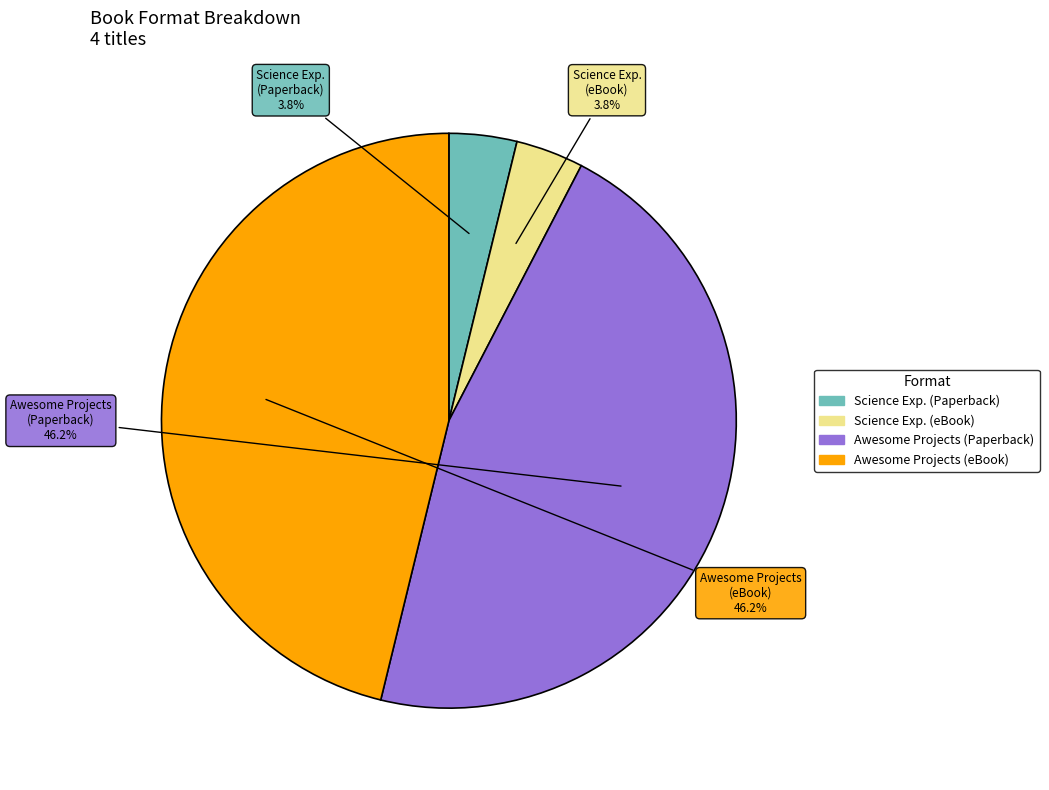

To the nearest percent, what is the average slice percentage?

25%